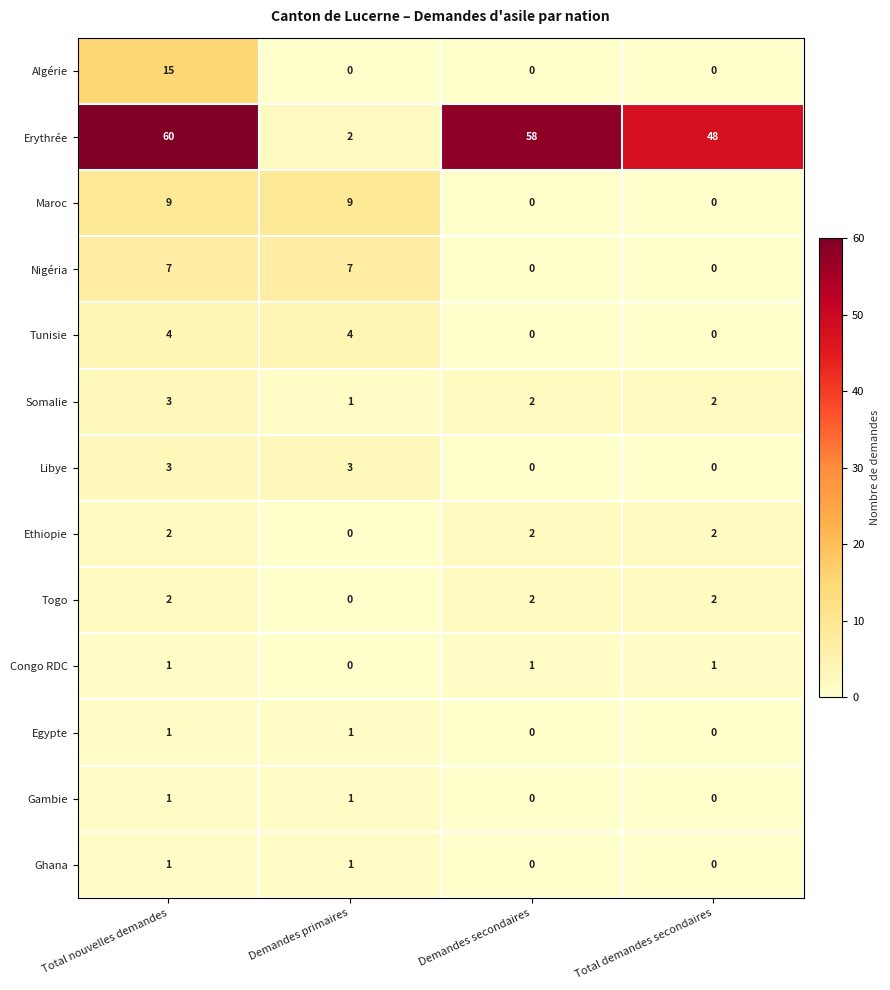

At which category is the sum across all series the highest?

Total nouvelles demandes